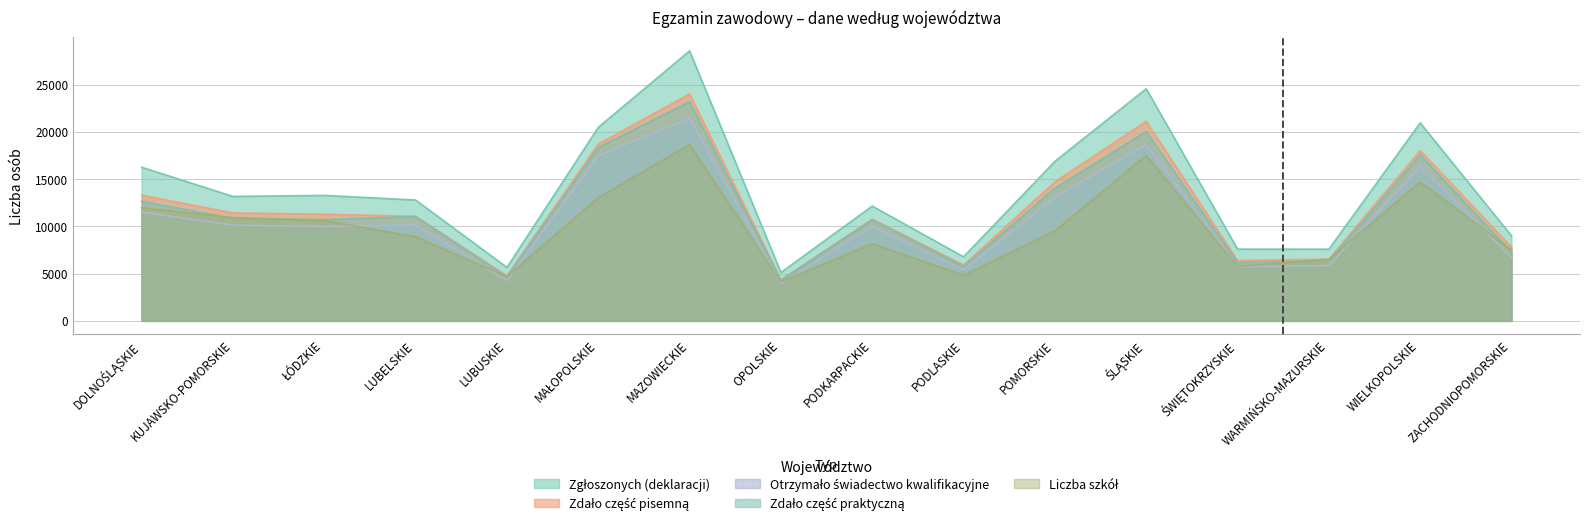

True or false: Zdało pisemną and Zgłoszonych cross at least once.

False